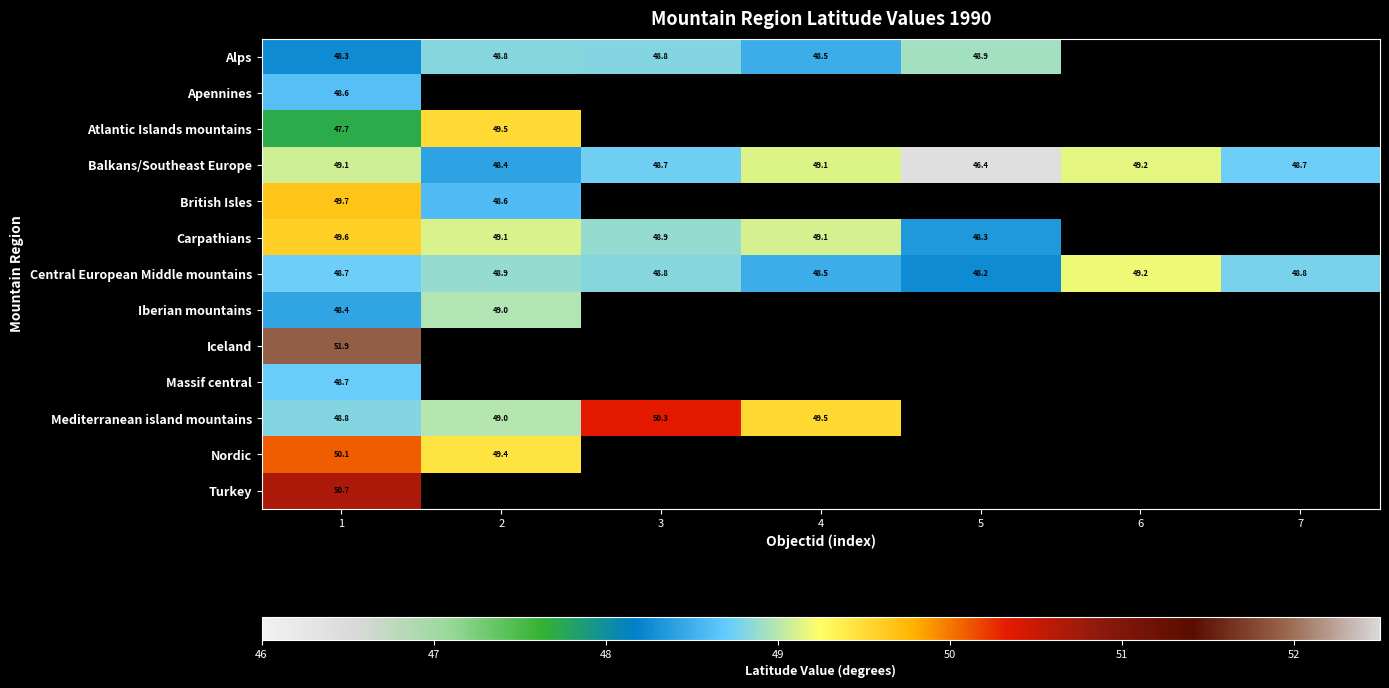

At which category does the chart reach its minimum across all series?

5